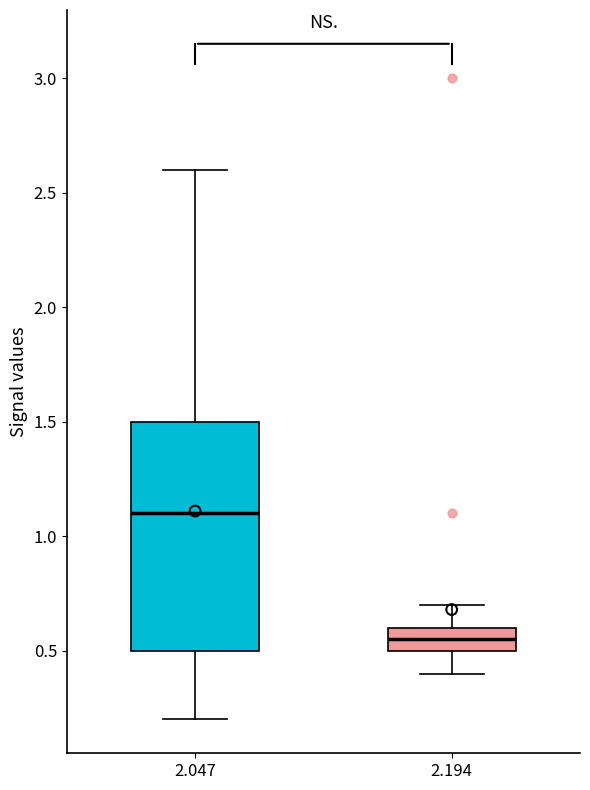

Reading left to right, transcribe this box plot: for each box, give where its median line is, the range the box spans, and where its two whiskers end, as read against the y-axis. The values are not printed on the chart, so give them approximately, as read against the axis.

2.047: median 1.10, box 0.50 to 1.50, whiskers 0.20 to 2.60
2.194: median 0.55, box 0.50 to 0.60, whiskers 0.40 to 0.70